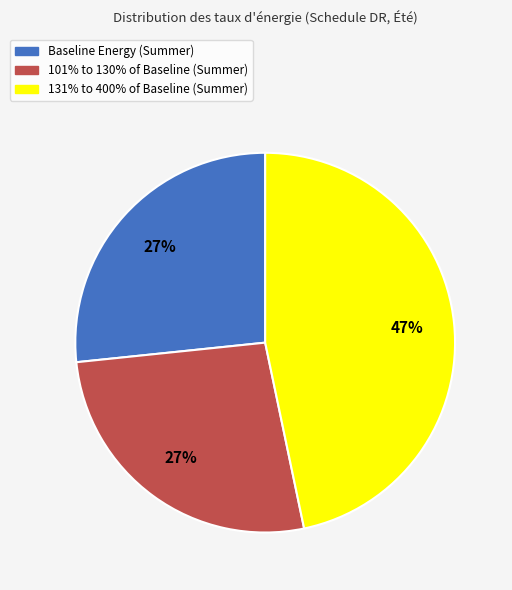

Is the sum of 101% to 130% of Baseline (Summer) and Baseline Energy (Summer) greater than half?

Yes